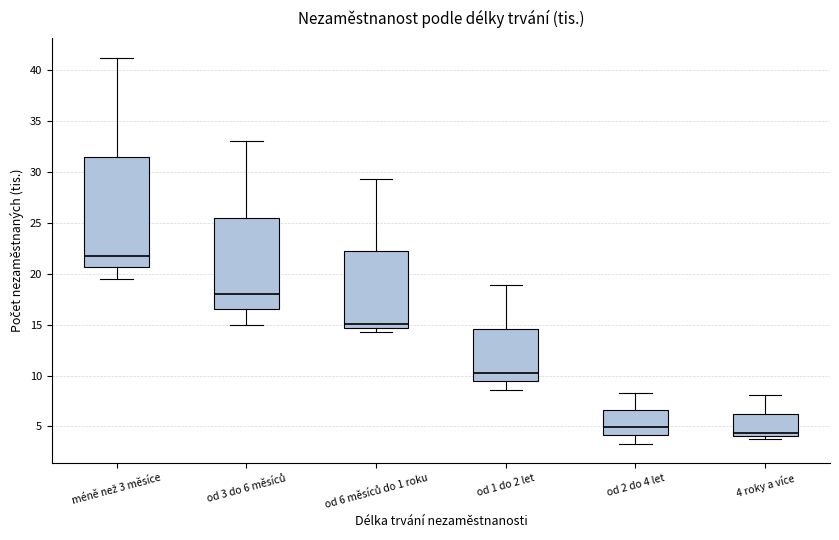

Reading left to right, read every box against the y-axis: the position of its median line, the range the box covers, and the ends of its whiskers. The values are not printed on the chart, so give them approximately, as read against the axis.

méně než 3 měsíce: median 21.5, box 20.5 to 31.5, whiskers 19.5 to 41.0
od 3 do 6 měsíců: median 18.0, box 16.5 to 25.5, whiskers 15.0 to 33.0
od 6 měsíců do 1 roku: median 15.0, box 14.5 to 22.0, whiskers 14.5 (just below the box's lower edge) to 29.5
od 1 do 2 let: median 10.5, box 9.5 to 14.5, whiskers 8.5 to 19.0
od 2 do 4 let: median 5.0, box 4.0 to 6.5, whiskers 3.5 to 8.0
4 roky a více: median 4.5, box 4.0 to 6.0, whiskers 3.5 to 8.0